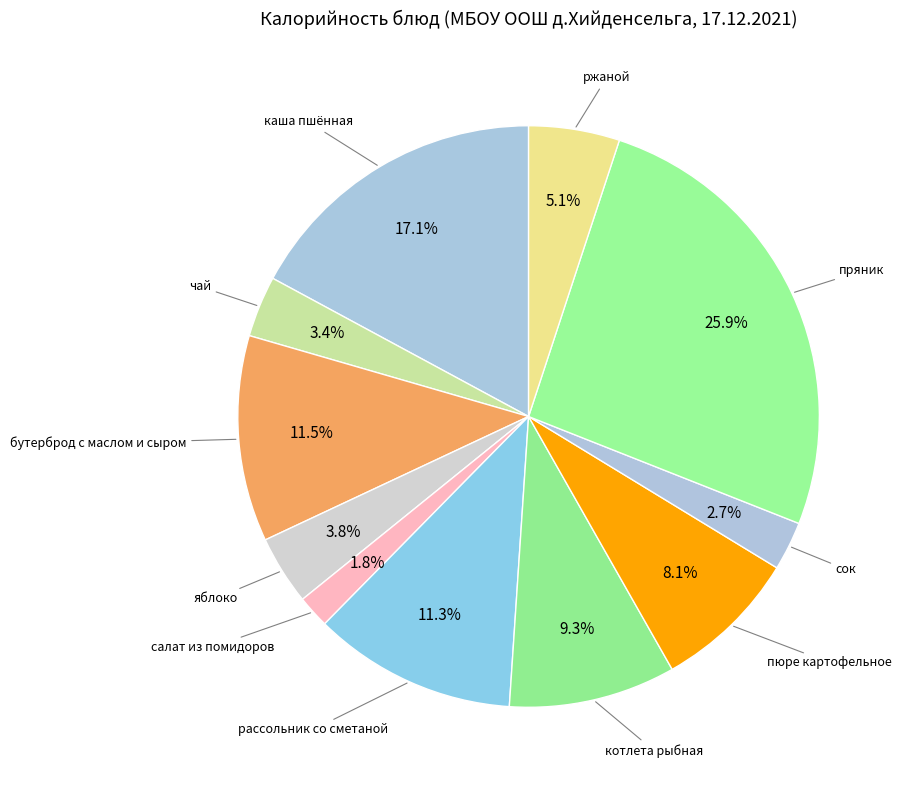

True or false: рассольник со сметаной accounts for 11% of the total.

True